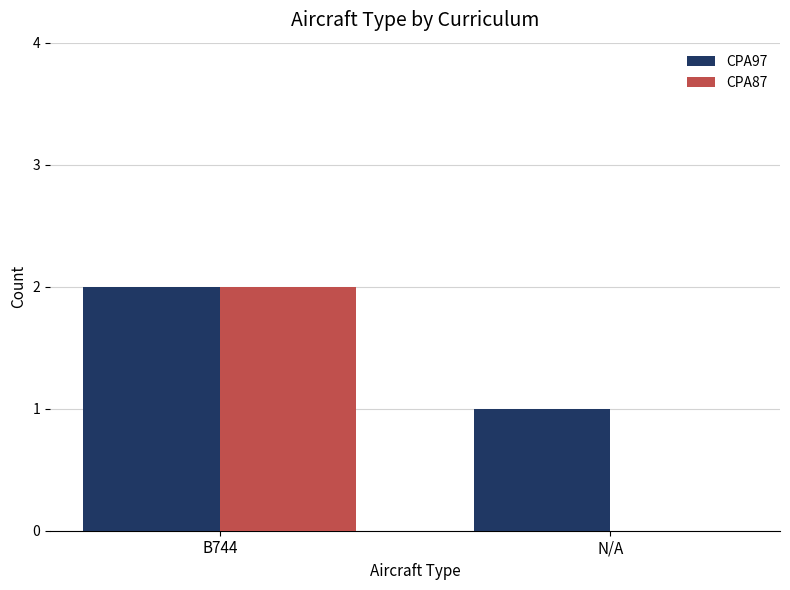

Reading right to left, list all the values displayed in this chart.

CPA97: N/A=1	B744=2
CPA87: N/A=0	B744=2